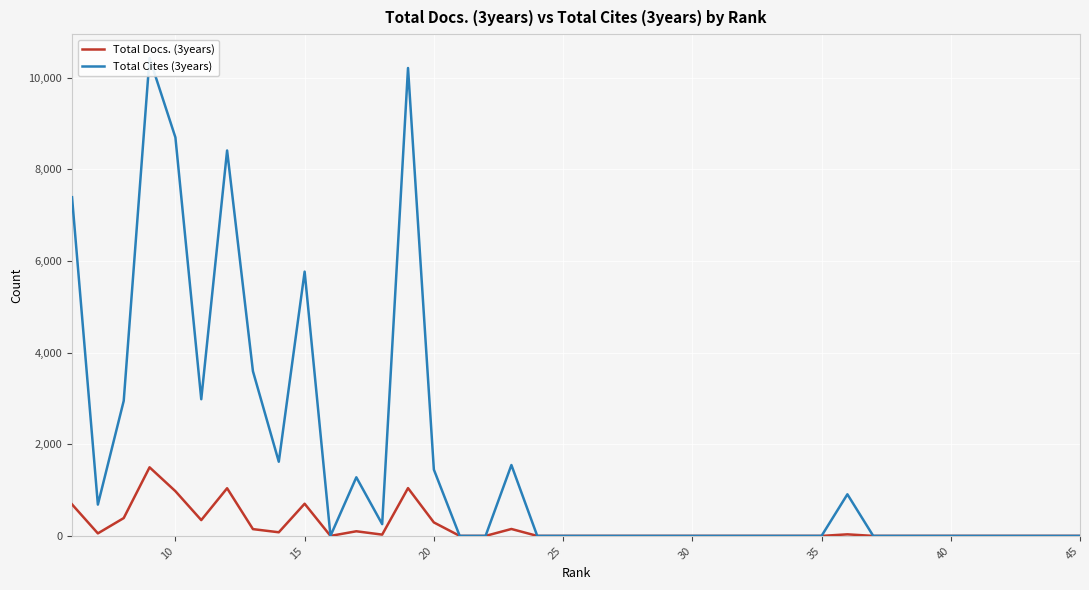

True or false: Total Cites (3years) has more than 0 points higher than both neighbors.

True